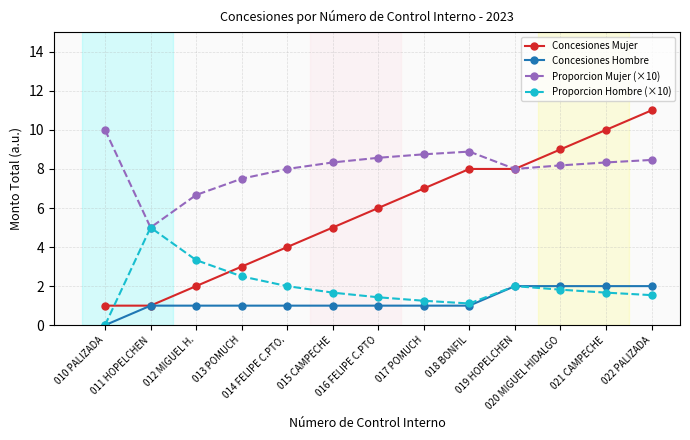

True or false: Concesiones Mujer has more than 1 points higher than both neighbors.

False